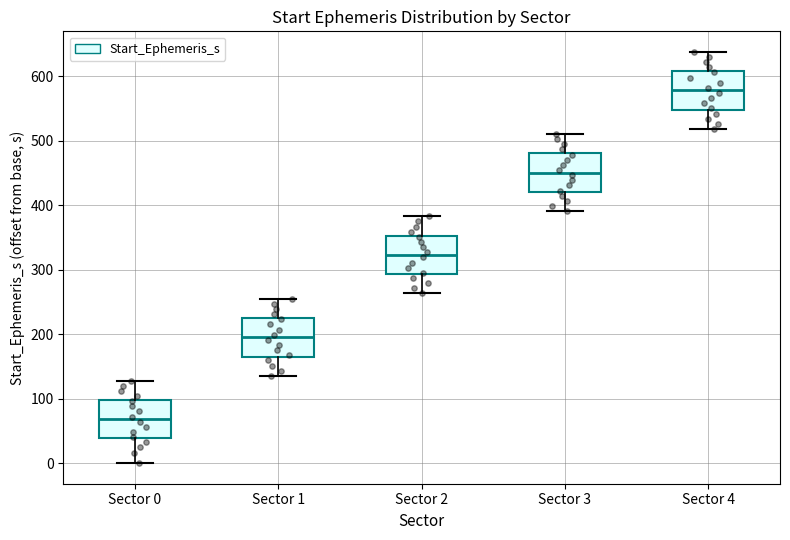

Which box's median line is the highest?

Sector 4